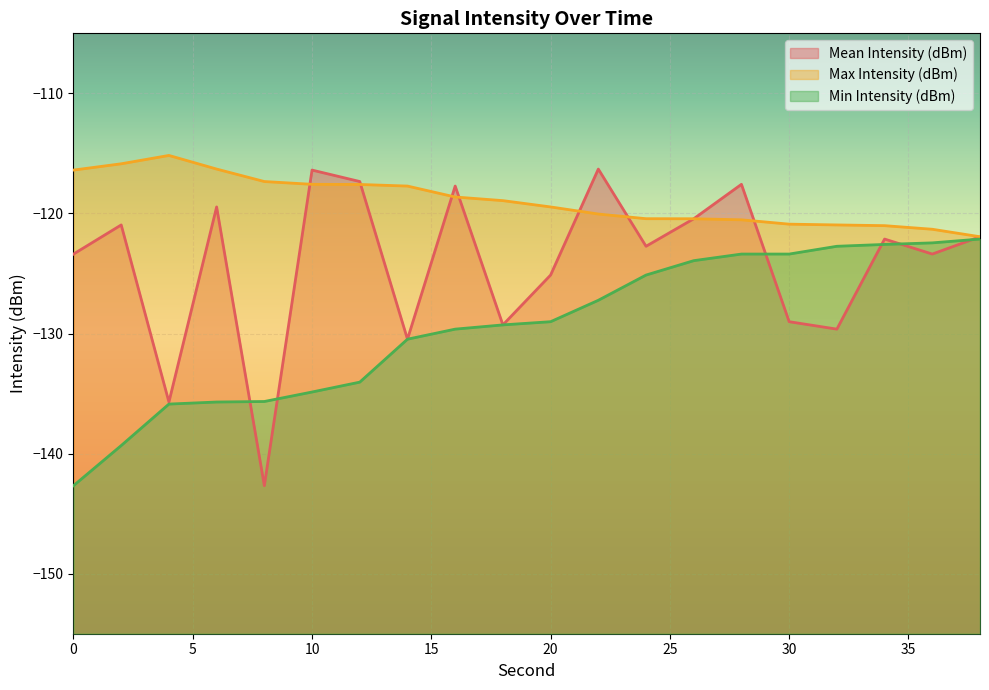

Between 38 and 26, which is larger?

26